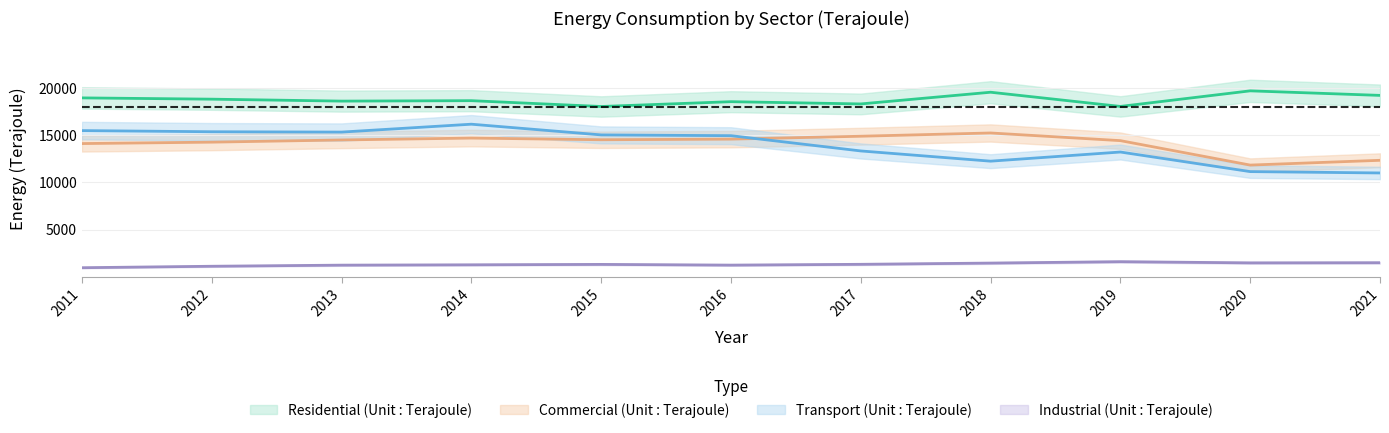

Which series has the widest spread of values?

Transport (Unit : Terajoule)